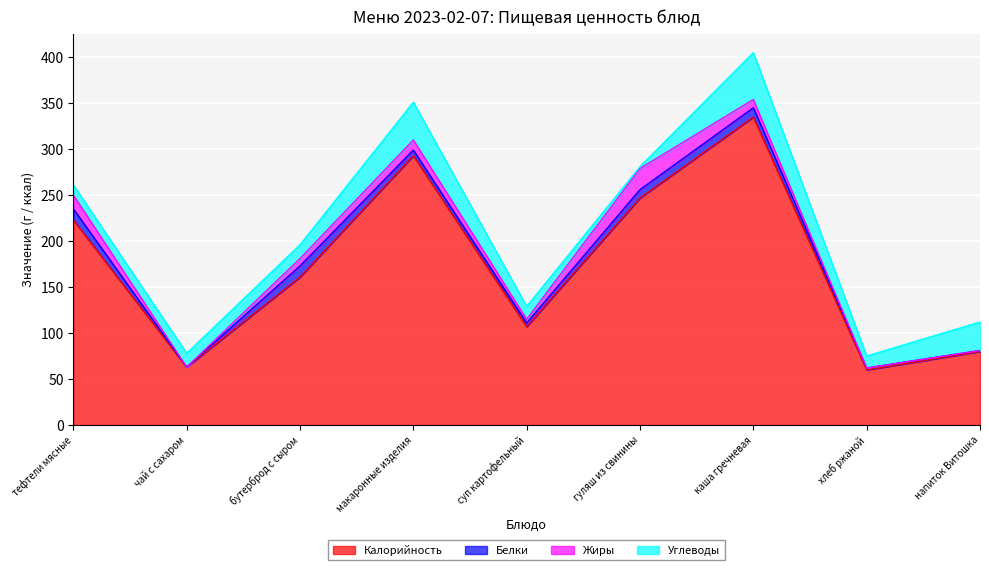

In Белки, how many points are higher than both neighbors (excluding endpoints)?

2